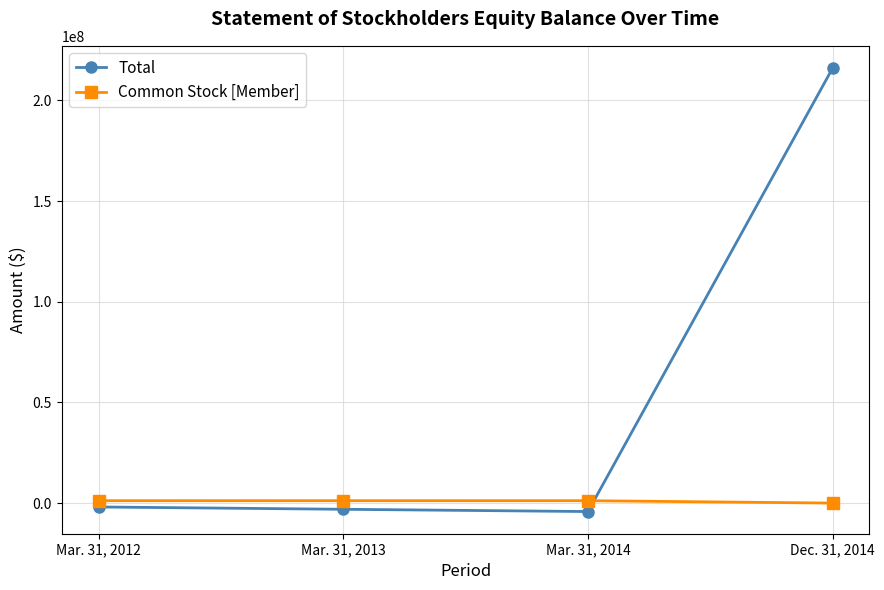

List the series in order of their overall mean, highest first.

Total, Common Stock [Member]